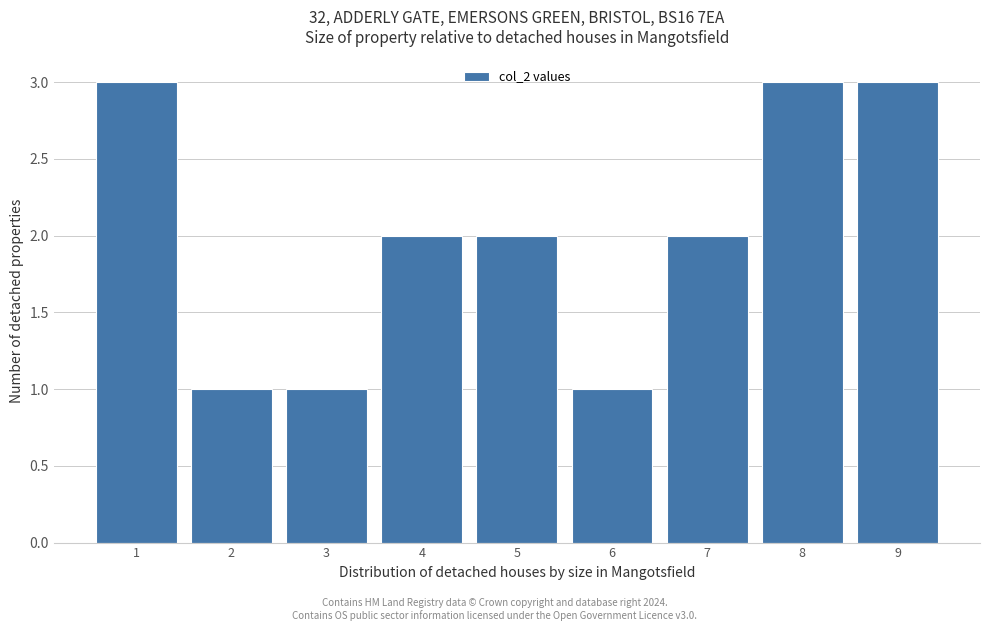

Reading right to left, list all the values displayed in this chart.

3	3	2	1	2	2	1	1	3